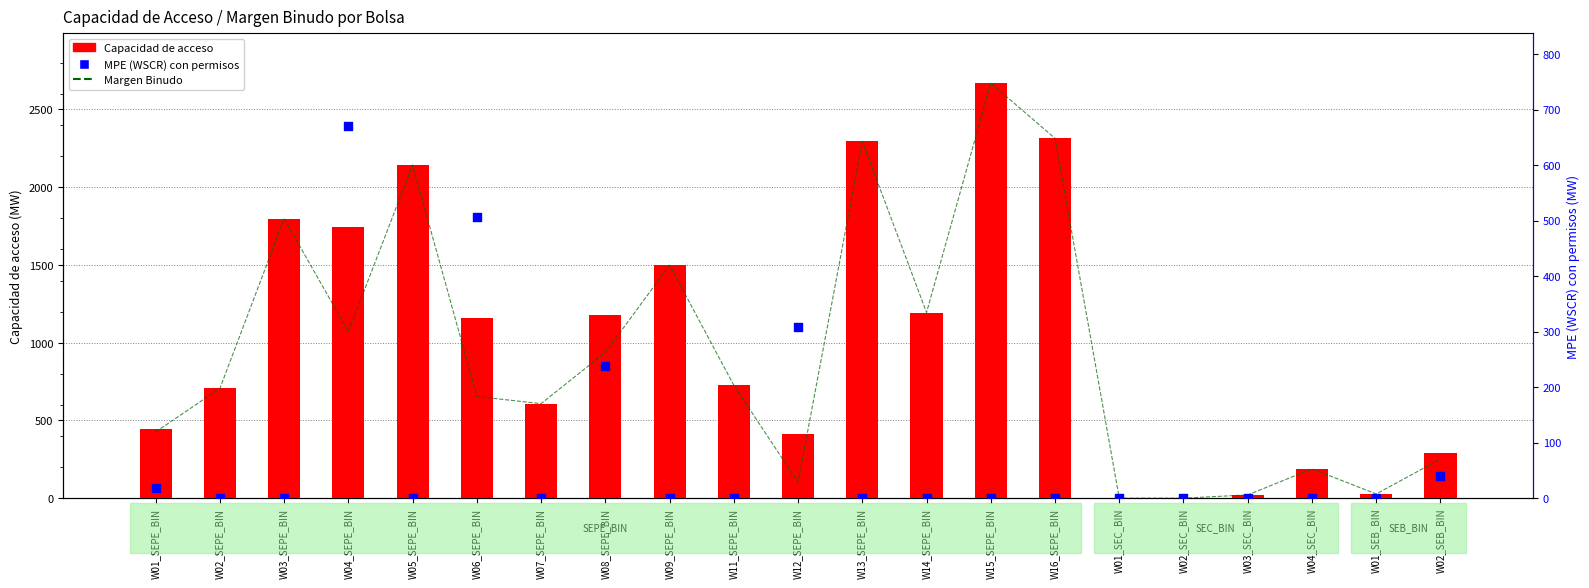

At which category is the sum across all series the highest?

W15_SEPE_BIN